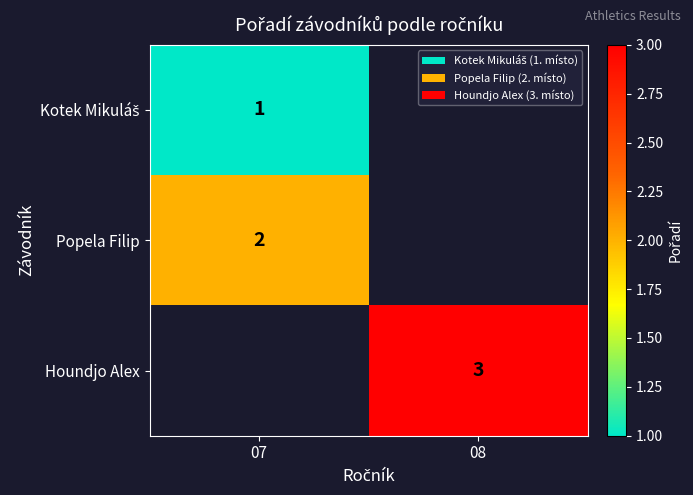

The Popela Filip series shows 1 at 07. True or false?

False